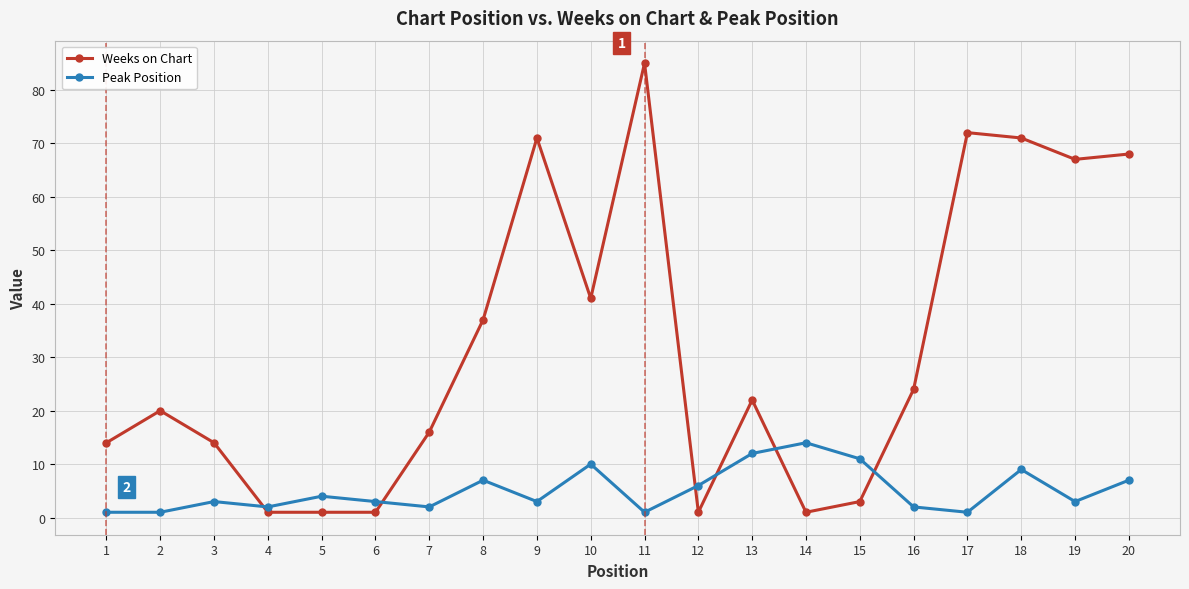

How many lines are shown in the chart?

2